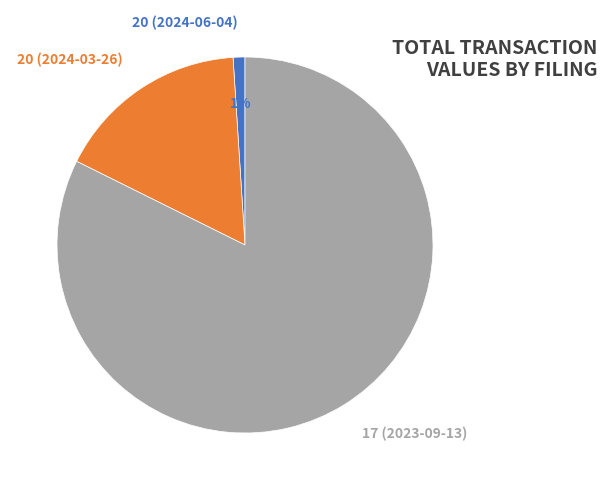

Which category has the biggest portion of the pie?

17 (2023-09-13)